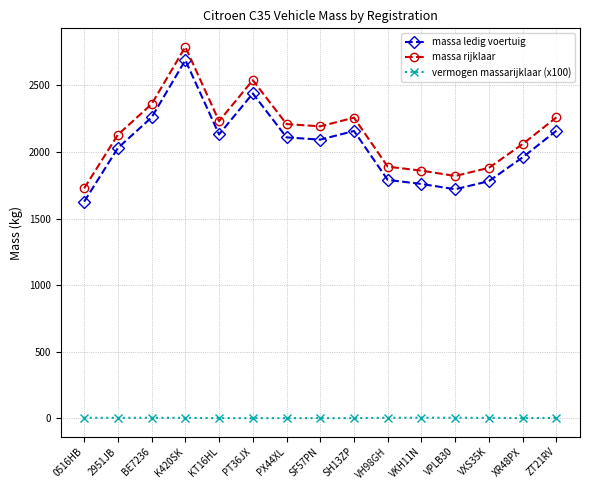

What is the label of the 3rd point from the left?

BE7236